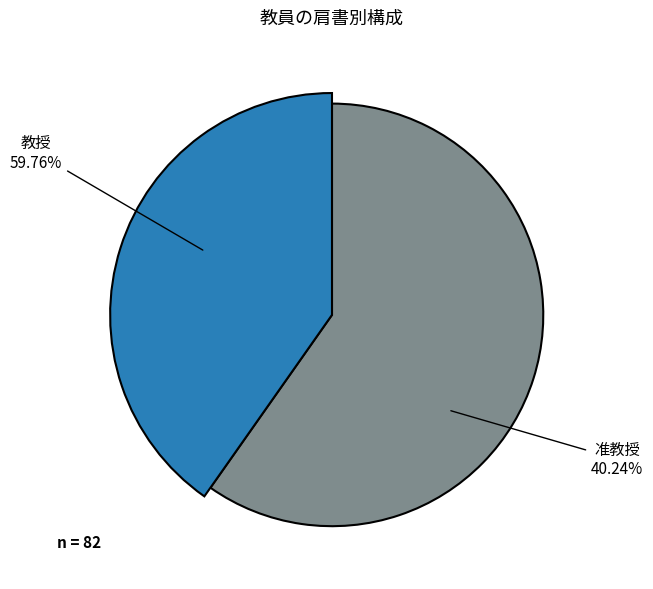

What percentage do 准教授 and 教授 together represent?

100.0%